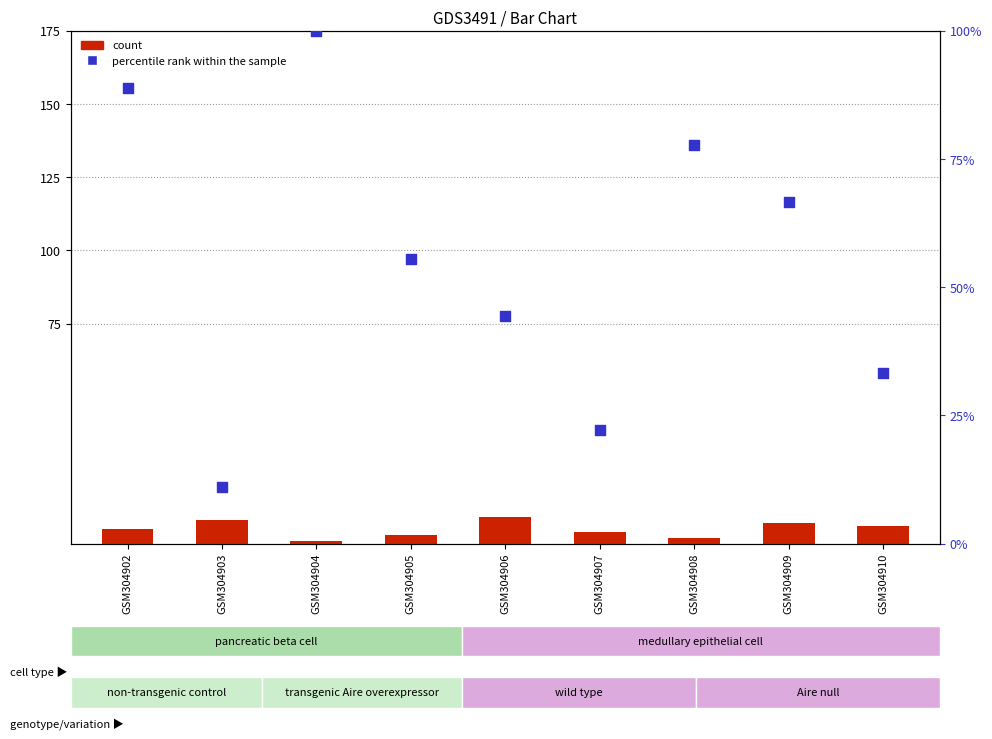

Which series reaches the minimum Y coordinate?

count